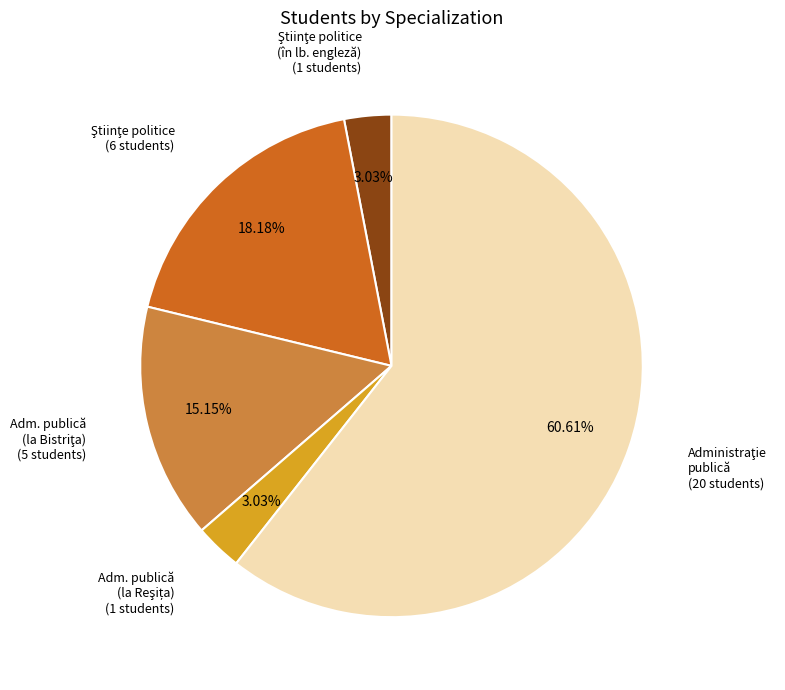

Does any single category account for the majority?

Yes